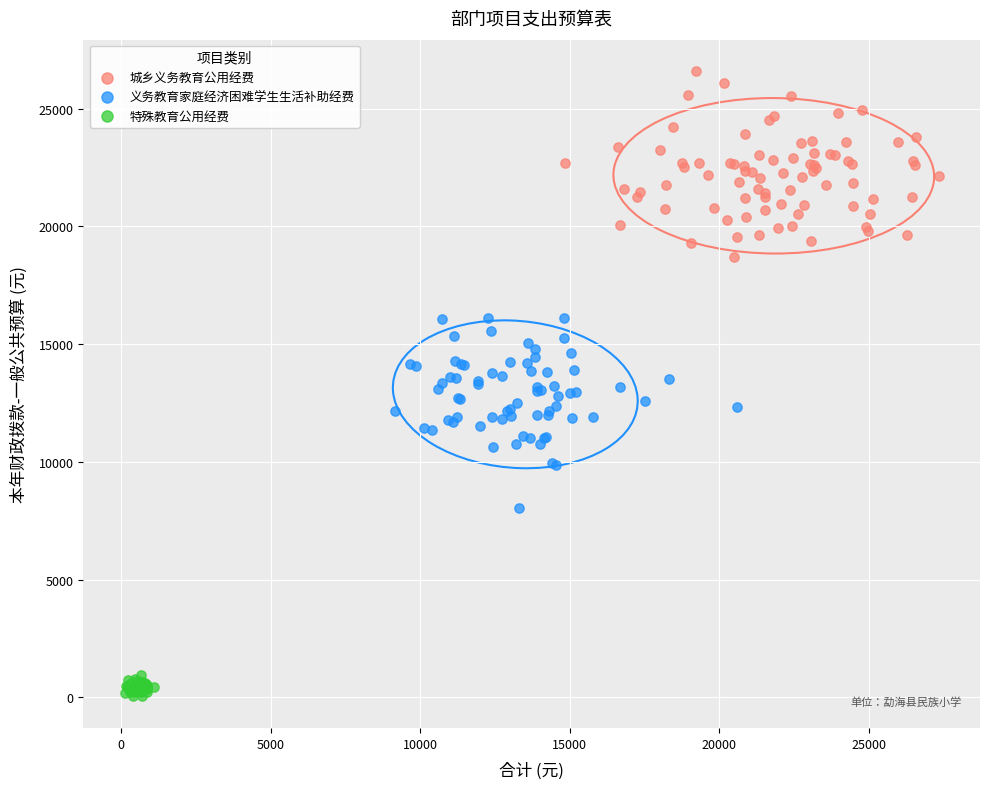

Which series contains the lowest Y value?

特殊教育公用经费